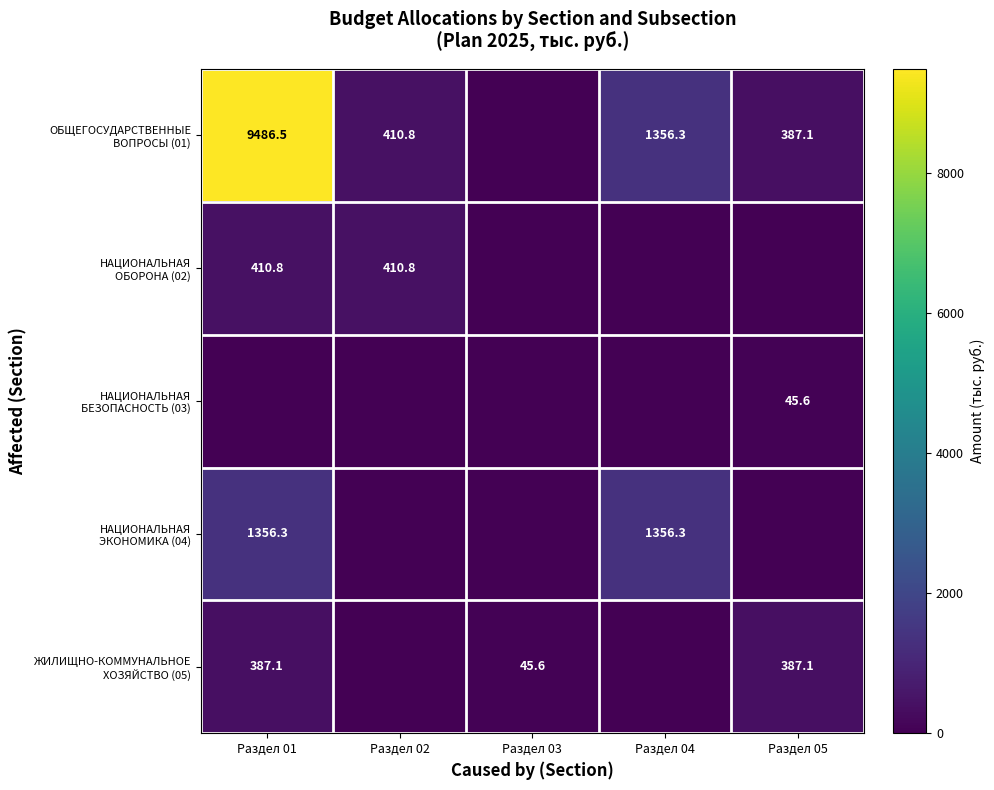

At Раздел 05, list the series in order from smallest to largest.

НАЦИОНАЛЬНАЯ ОБОРОНА (02), НАЦИОНАЛЬНАЯ ЭКОНОМИКА (04), НАЦИОНАЛЬНАЯ БЕЗОПАСНОСТЬ (03), ОБЩЕГОСУДАРСТВЕННЫЕ ВОПРОСЫ (01), ЖИЛИЩНО-КОММУНАЛЬНОЕ ХОЗЯЙСТВО (05)